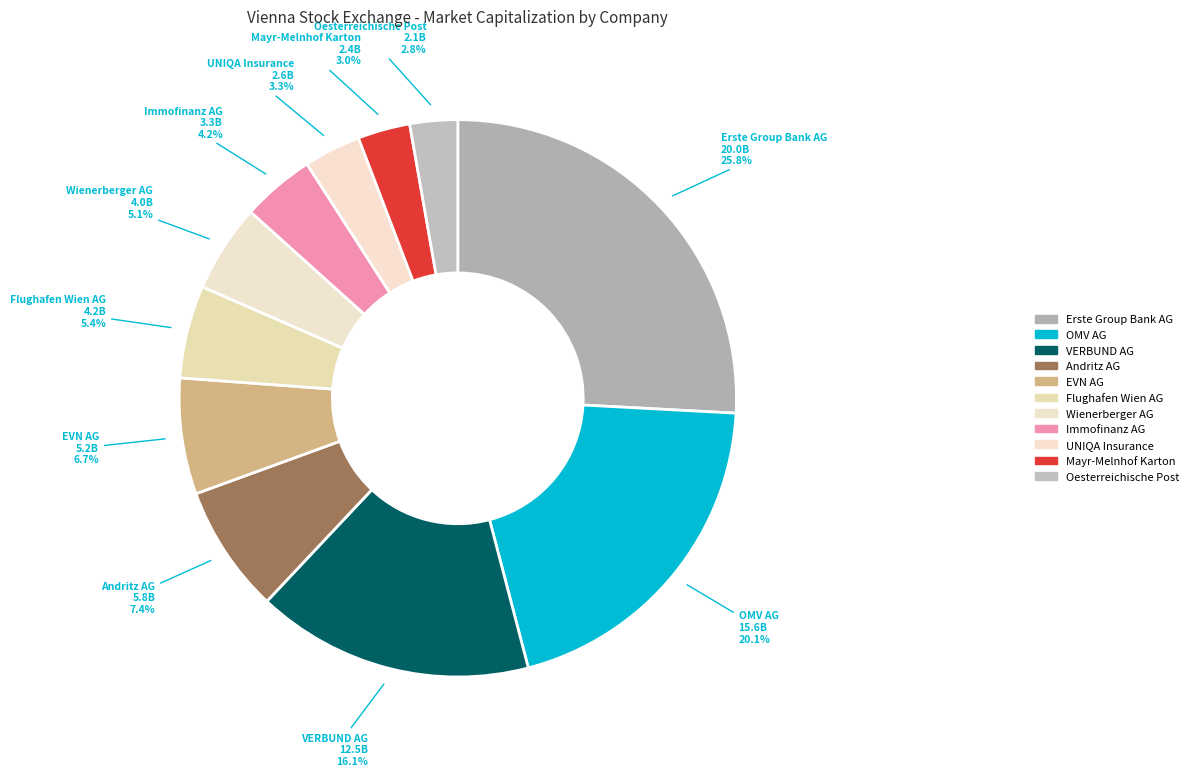

True or false: Oesterreichische Post accounts for 3% of the total.

True